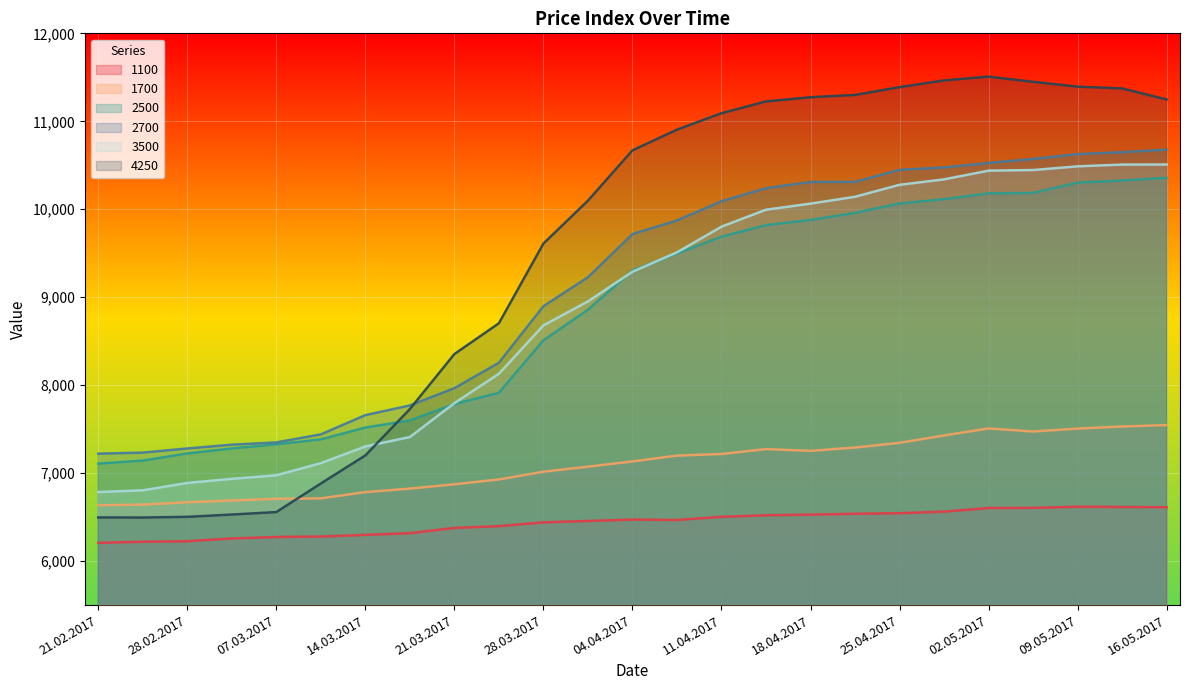

What position from the left is 28.02.2017?

3